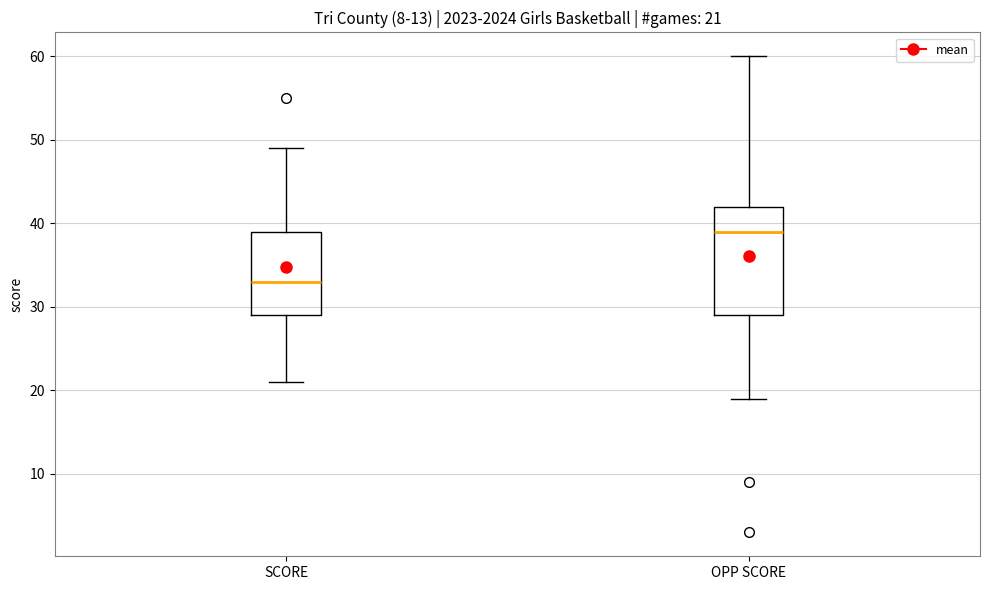

Which box's median line is the lowest?

SCORE